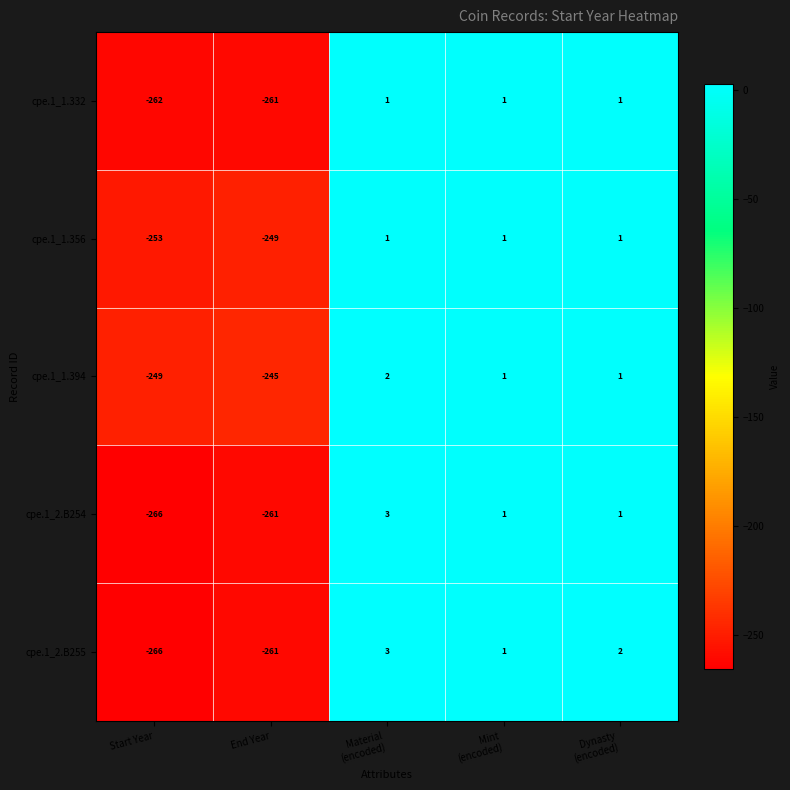

Which category has the highest value across all series?

Material
(encoded)